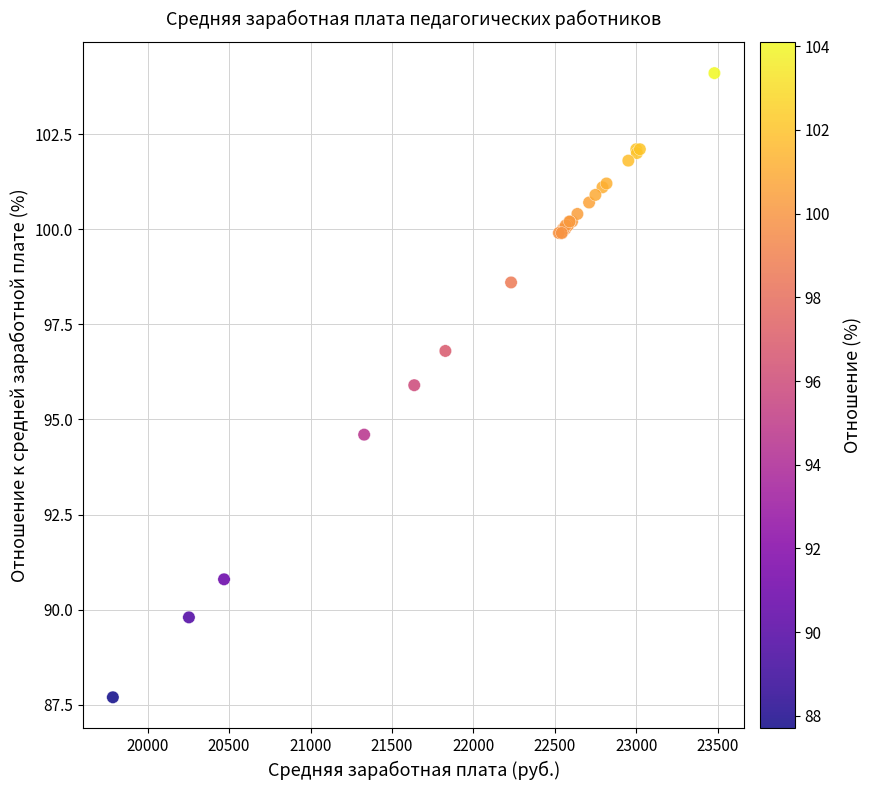

What Y value in the scatter plot is closest to 95?

94.6